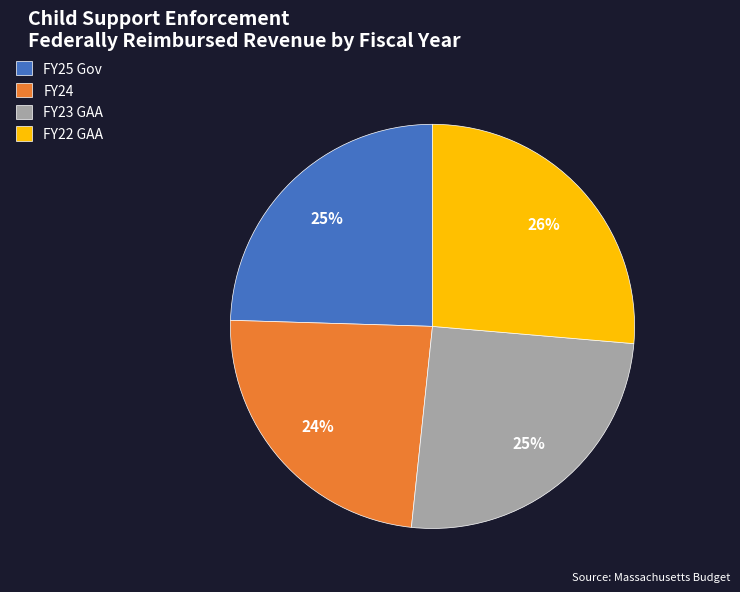

Which category has the biggest portion of the pie?

FY22 GAA